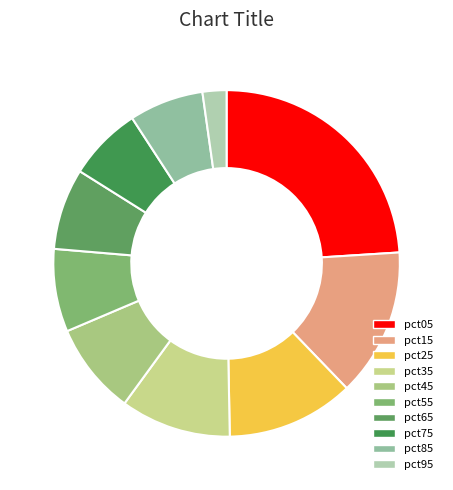

How many slices are in this pie chart?

10